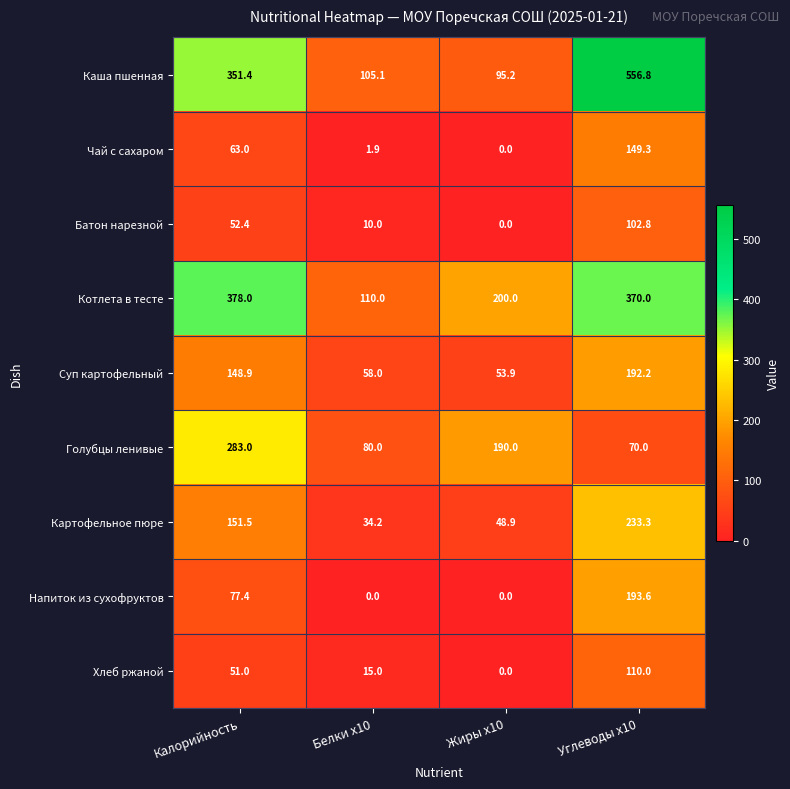

How many data points in Картофельное пюре are less than 151?

2